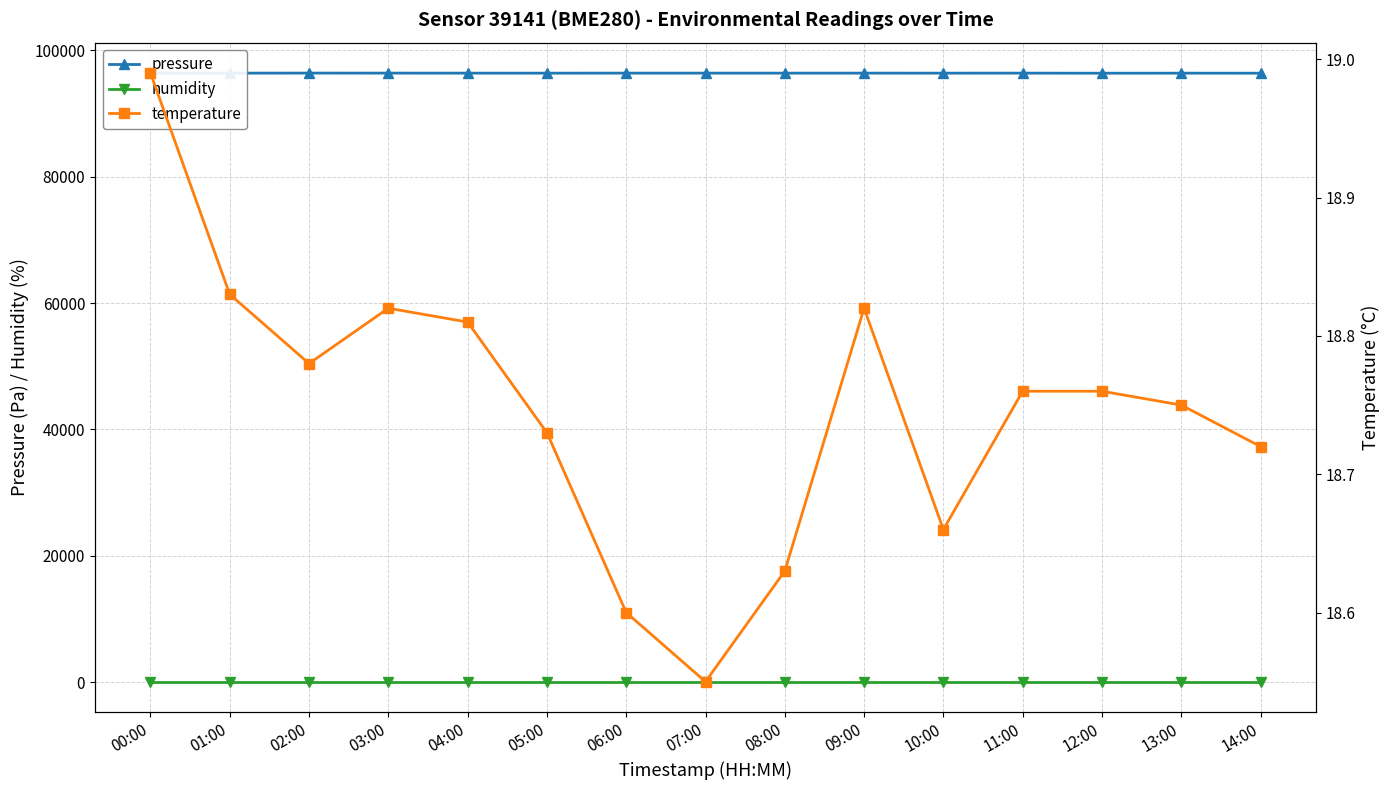

List the series in order of their peak value, lowest first.

temperature, humidity, pressure